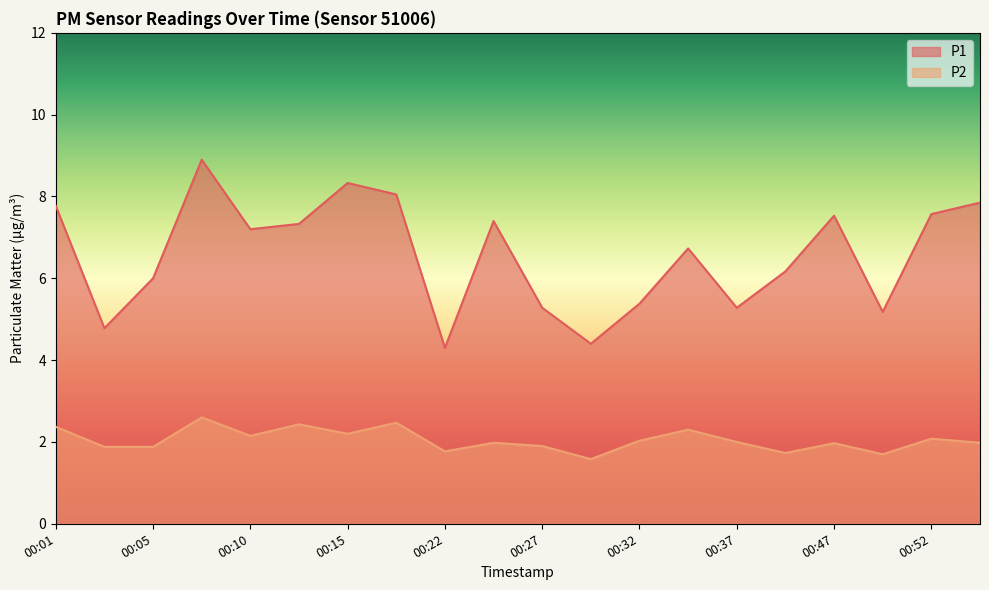

Reading left to right, transcribe all the data shown in this chart.

P1: 00:01=7.8	00:03=4.8	00:05=6.0	00:08=8.9	00:10=7.2	00:13=7.3	00:15=8.3	00:20=8.1	00:22=4.3	00:25=7.4	00:27=5.3	00:30=4.4	00:32=5.4	00:35=6.7	00:37=5.3	00:40=6.2	00:47=7.5	00:49=5.2	00:52=7.6	00:54=7.8
P2: 00:01=2.4	00:03=1.9	00:05=1.9	00:08=2.6	00:10=2.1	00:13=2.4	00:15=2.2	00:20=2.5	00:22=1.8	00:25=2.0	00:27=1.9	00:30=1.6	00:32=2.0	00:35=2.3	00:37=2.0	00:40=1.7	00:47=2.0	00:49=1.7	00:52=2.1	00:54=2.0